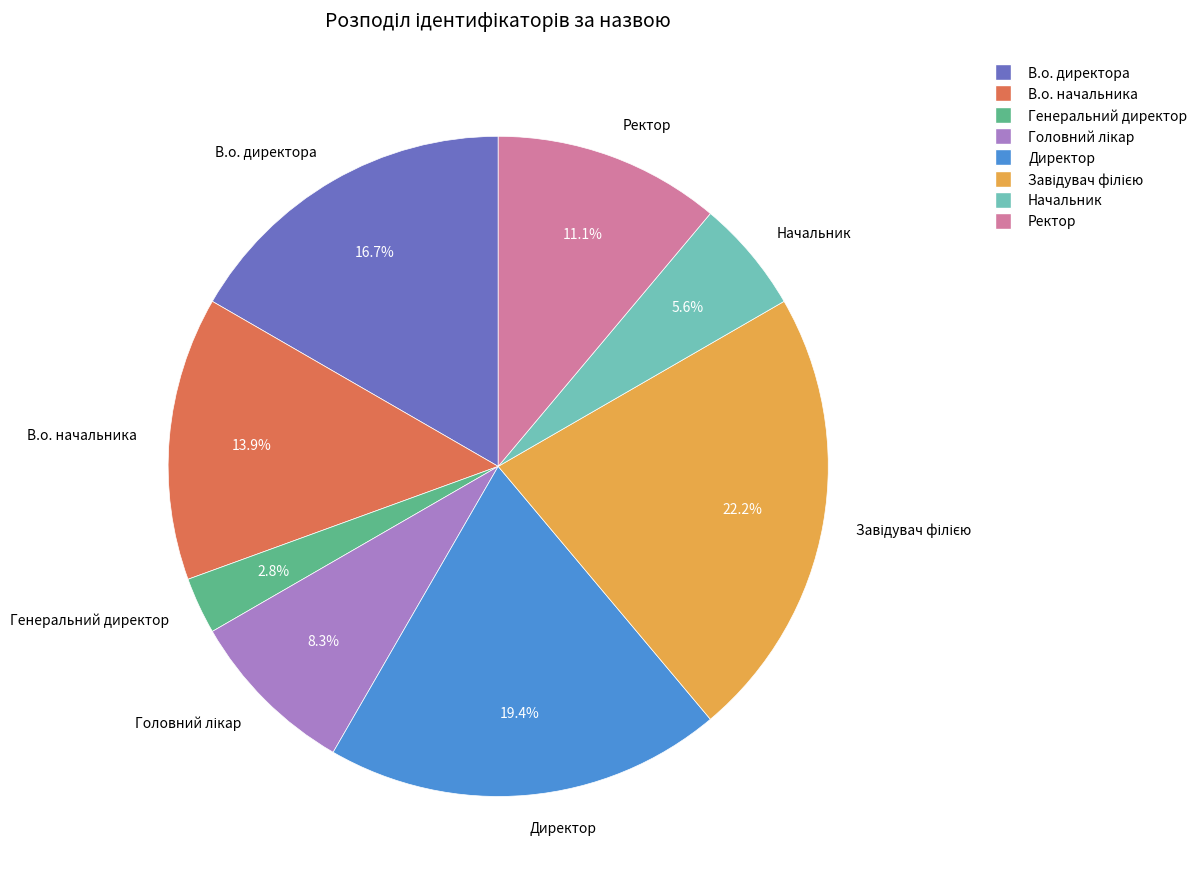

Between В.о. начальника and Директор, which is larger?

Директор